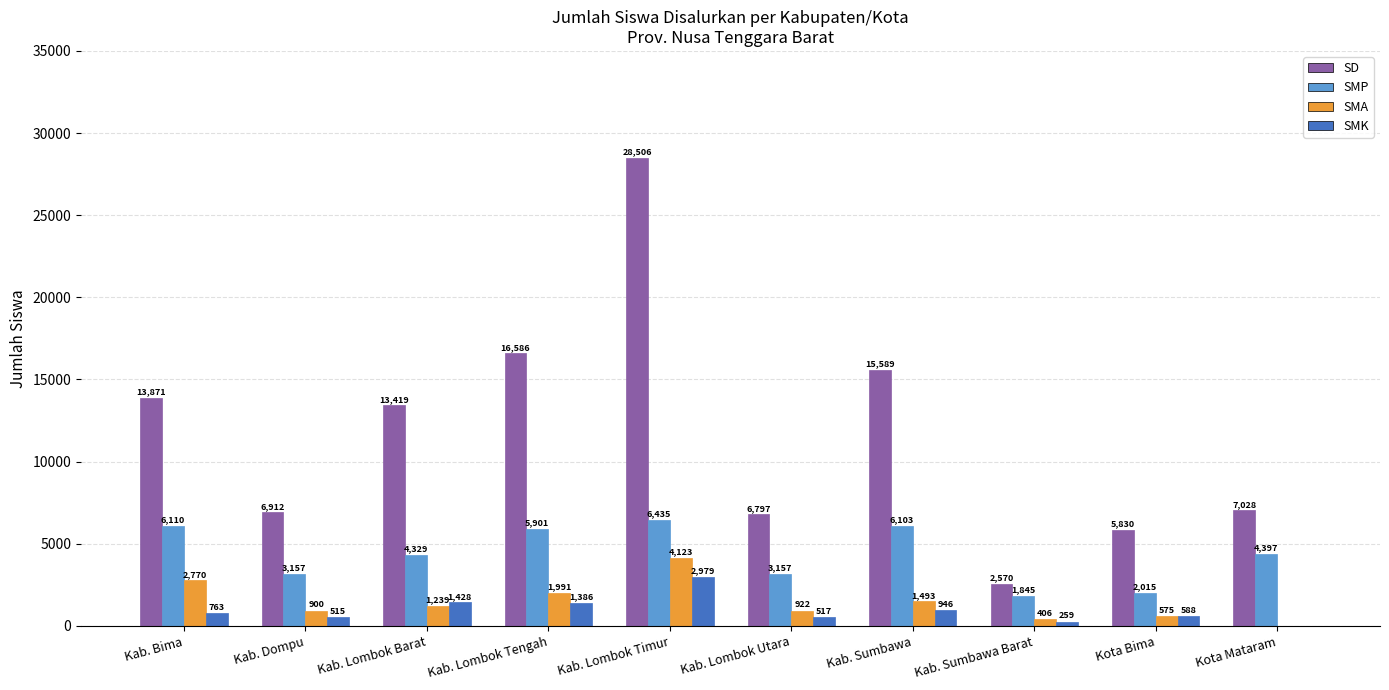

Which series changed the most between Kab. Lombok Barat and Kota Mataram?

SD